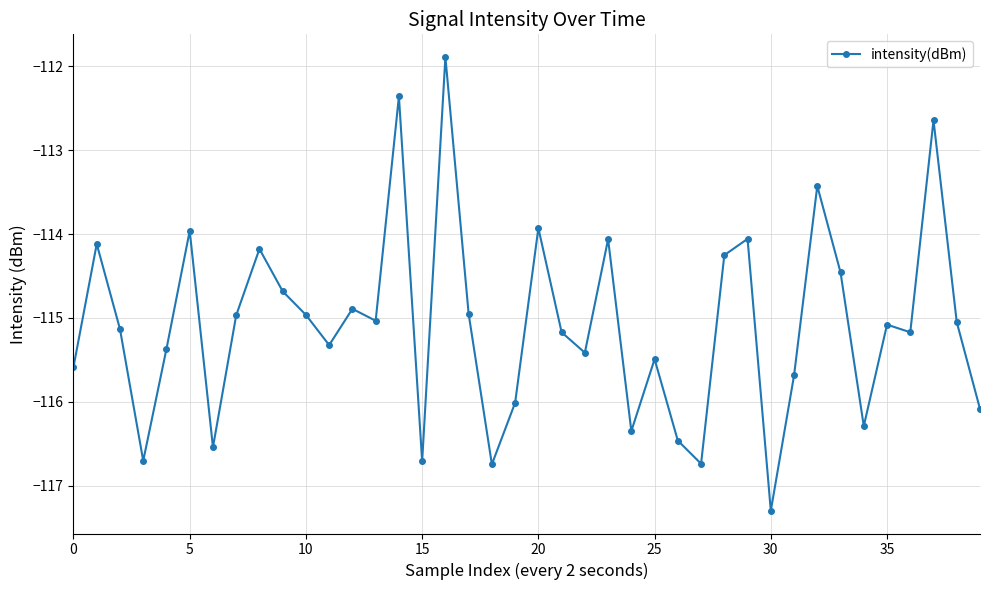

Count the number of values greater than -115.

17